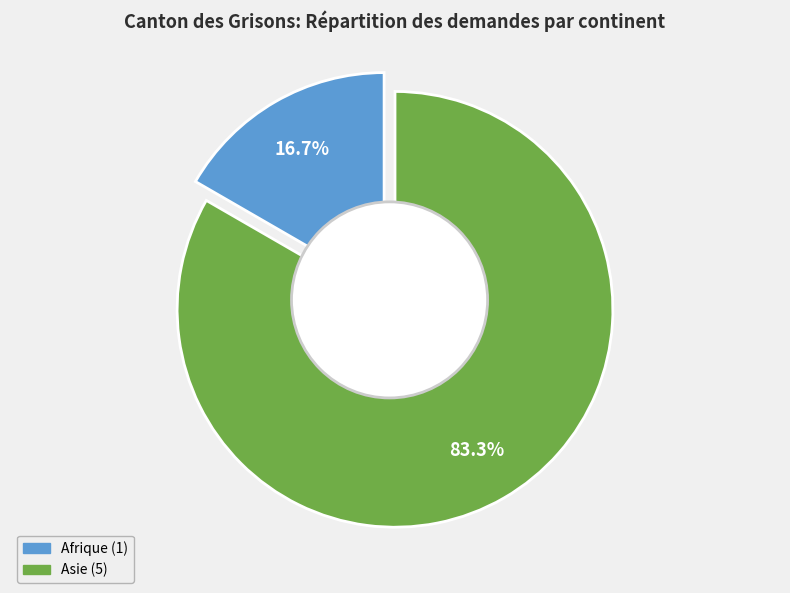

The Océanie slice represents 0% of the pie. True or false?

True